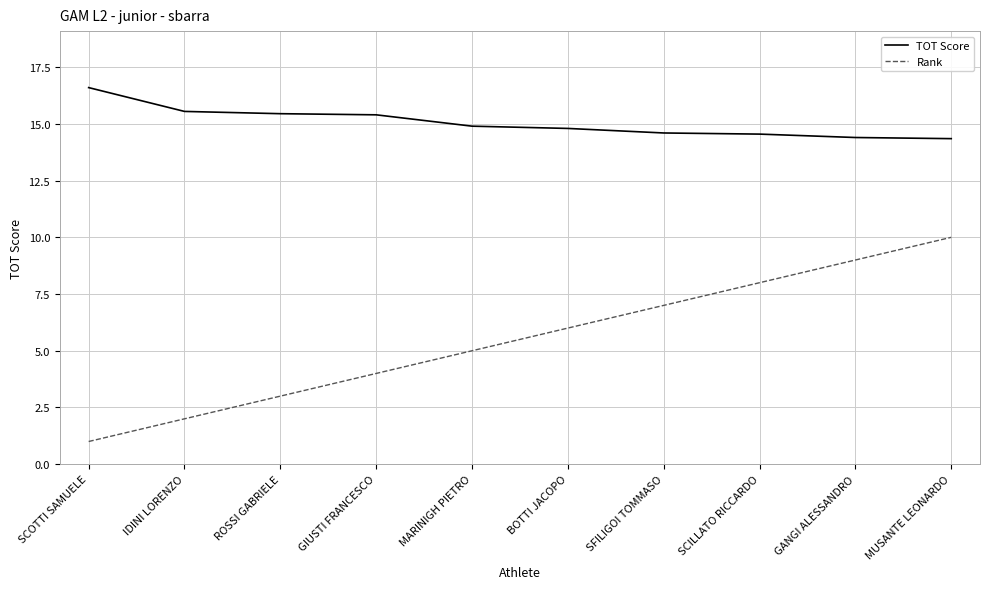

Count the Rank values in the range 3 to 8.

6